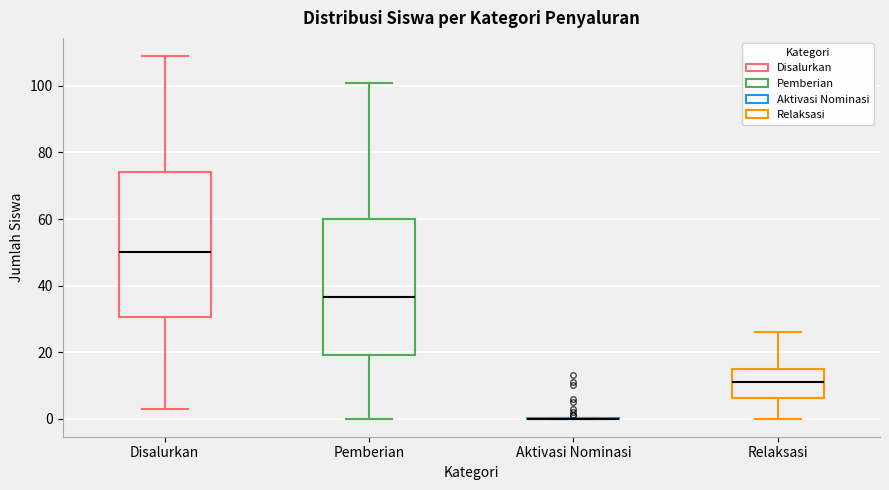

Which box is the tallest, from its lower edge to its upper edge?

Disalurkan